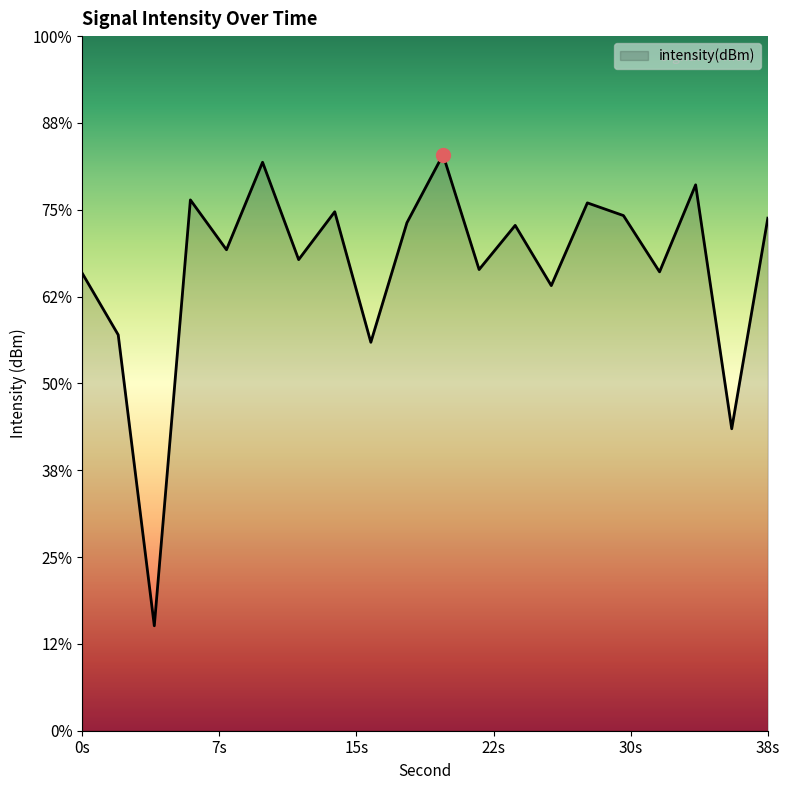

What is the change in value from 10 to 30?

-5.8